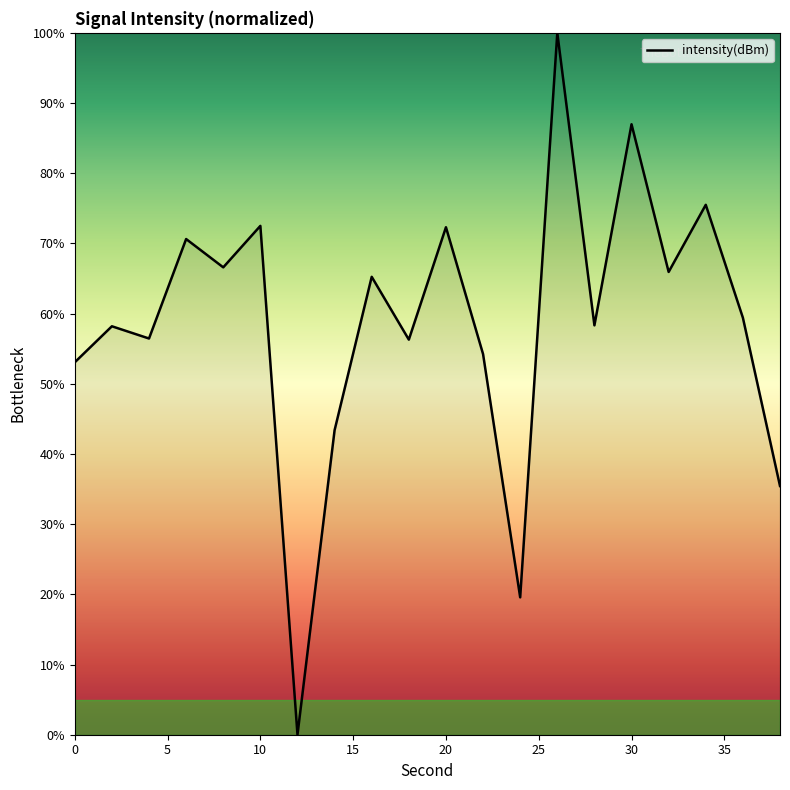

What is the greatest value displayed?

100.0